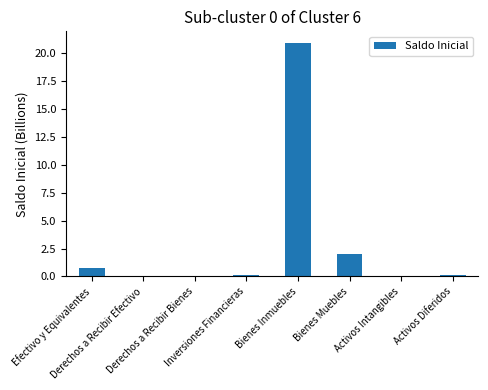

What is the greatest value displayed?

20.9